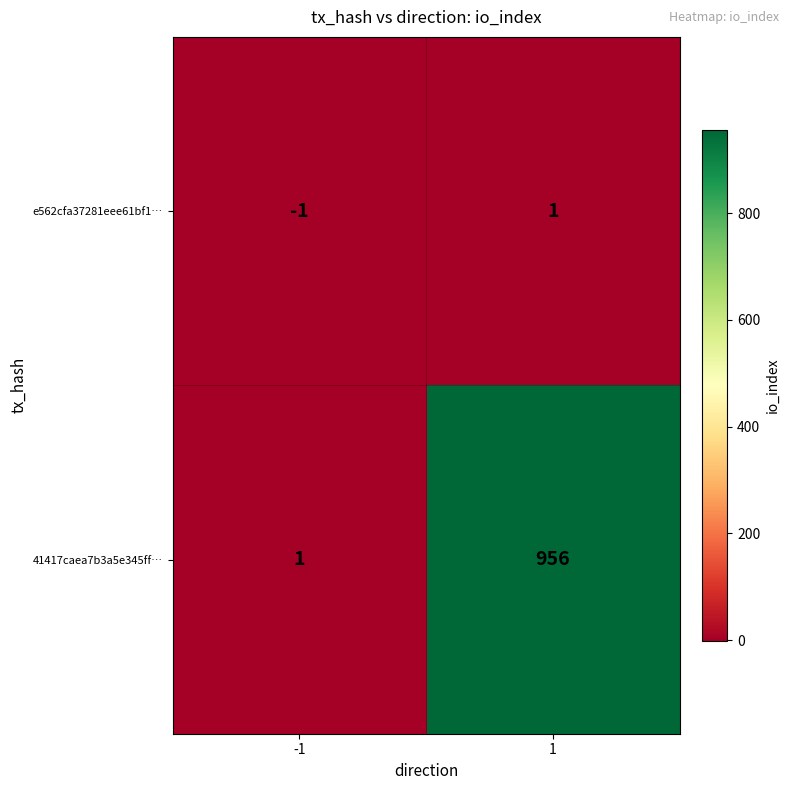

Count the number of data series in this chart.

2